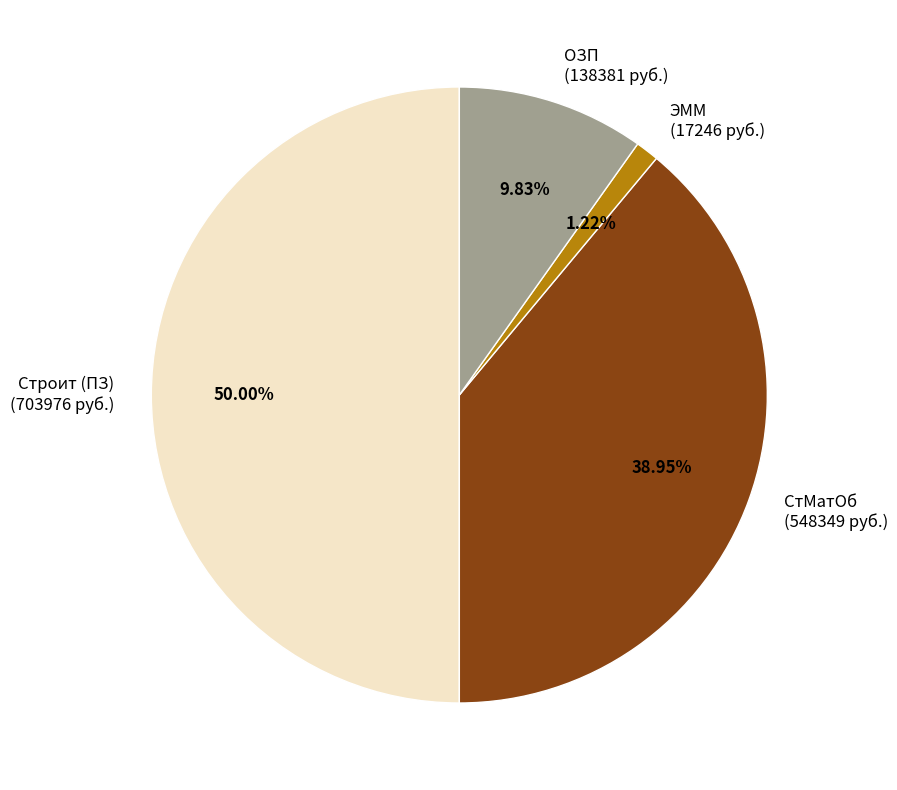

Which slice is the largest?

Строит (ПЗ)